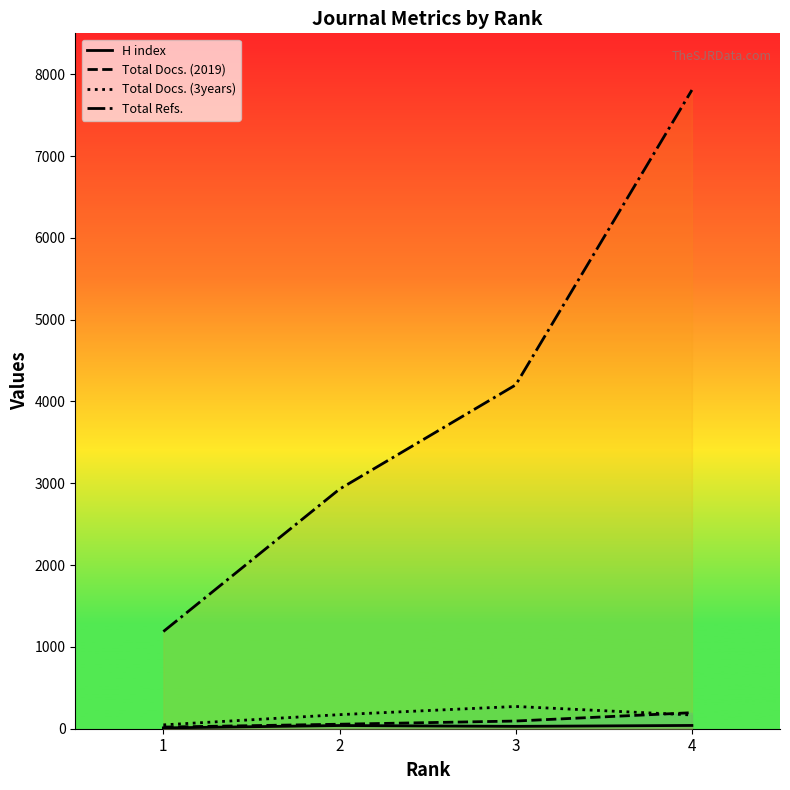

Is this an area chart (filled region under the line)?

No